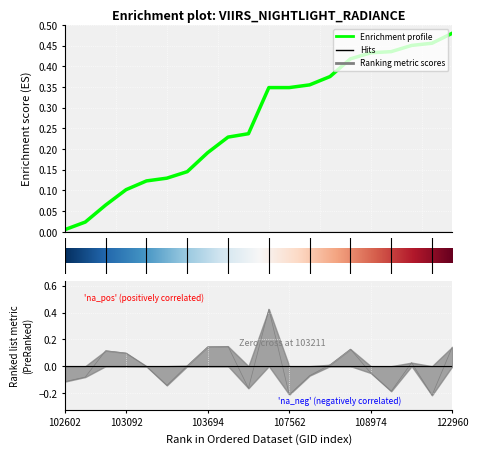

Reading left to right, what are all the values shown in this chart?

102602=-0.1	102845=-0.1	102964=0.1	103092=0.1	103211=-0.0	103330=-0.1	103448=0.0	103694=0.1	103811=0.1	103928=-0.2	104397=0.4	107562=-0.2	107923=-0.1	108090=0.0	108621=0.1	108974=-0.1	109147=-0.2	109680=0.0	115818=-0.2	122960=0.1